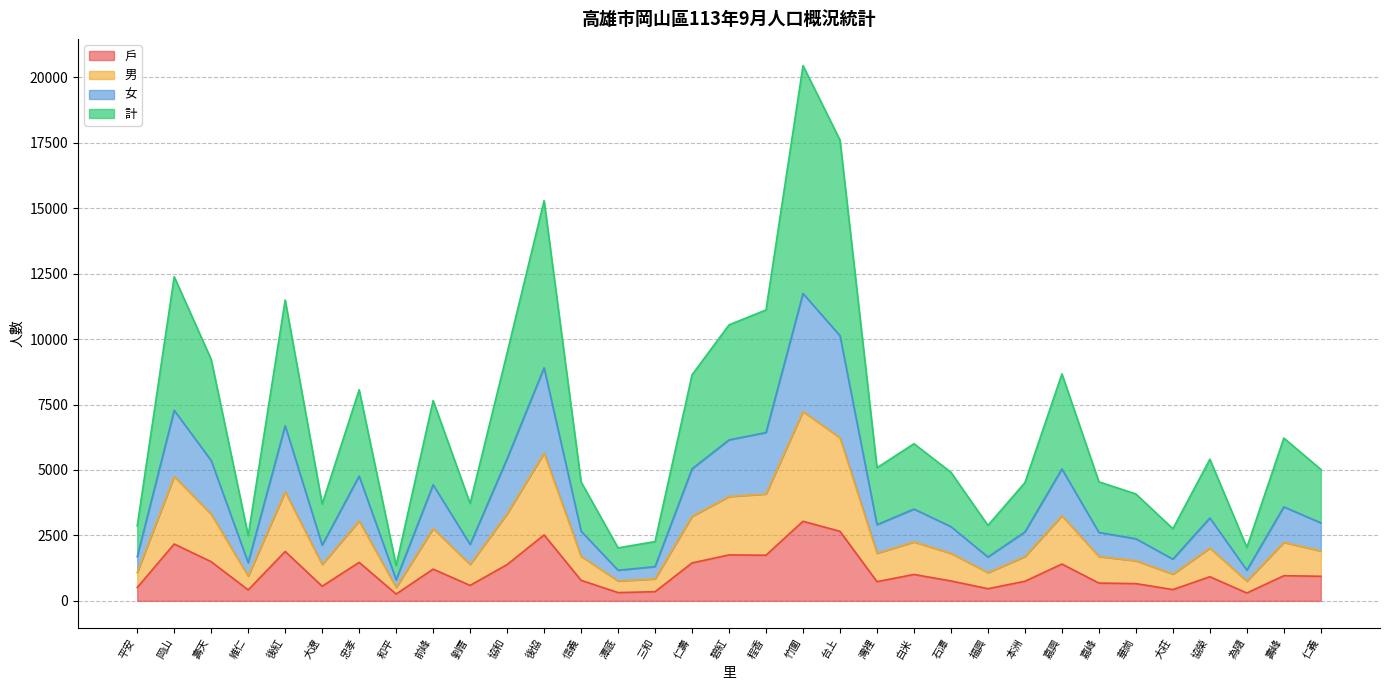

Is the value of 戶 at 大遼 greater than the value of 計 at 嘉峰?

No